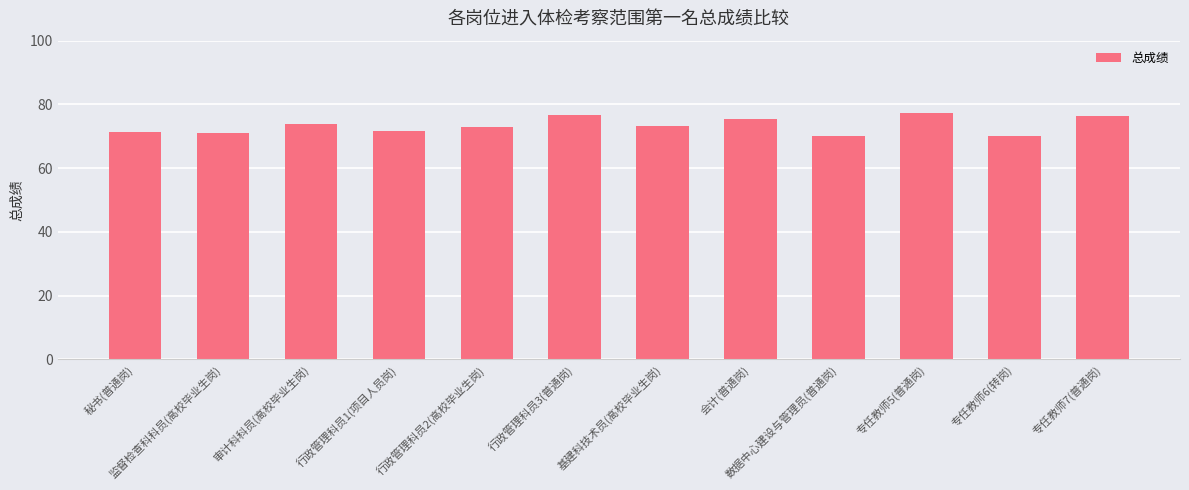

What is the value of the 12th bar from the left?

76.3